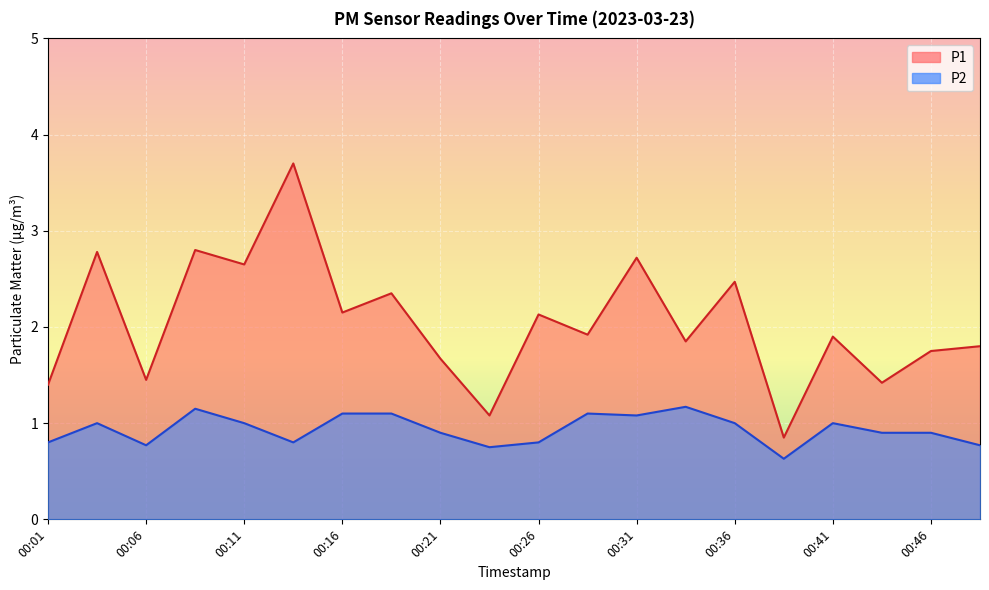

At 00:01, list the series in order from largest to smallest.

P1, P2